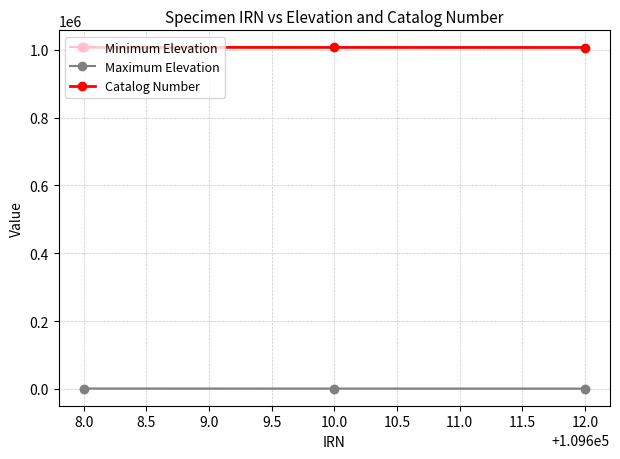

What is the greatest value displayed?

1007414